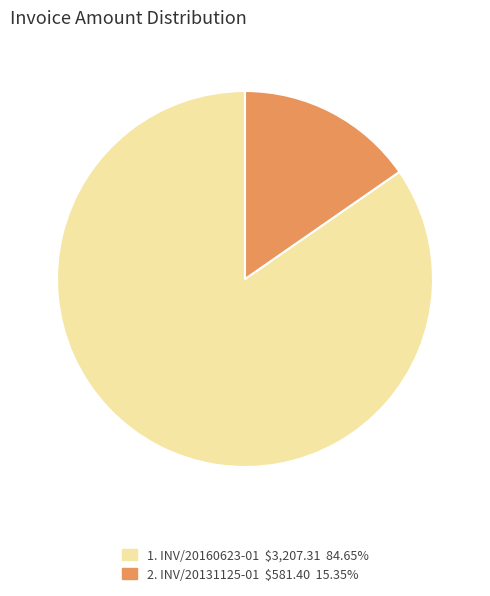

Is there a majority slice in this chart?

Yes